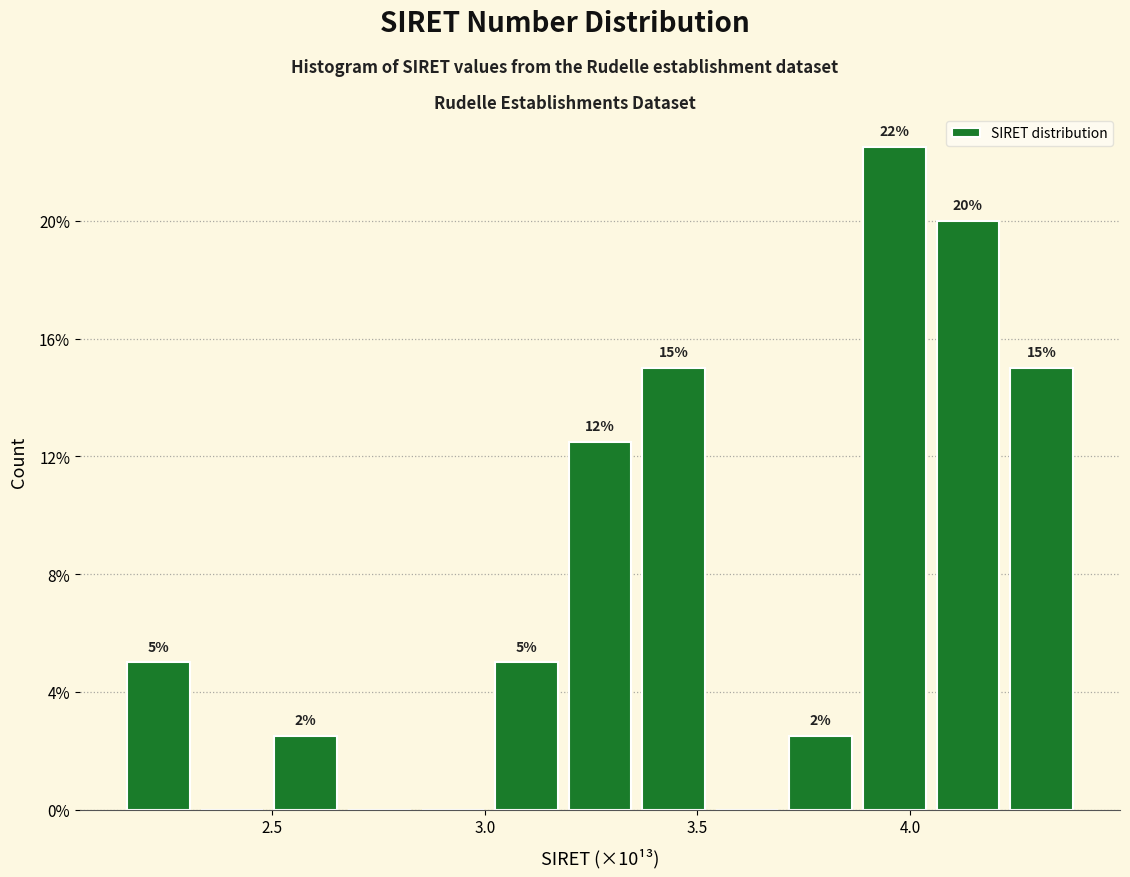

Read against the x-axis, roughly where is the centre of the tallest bar?

3.95